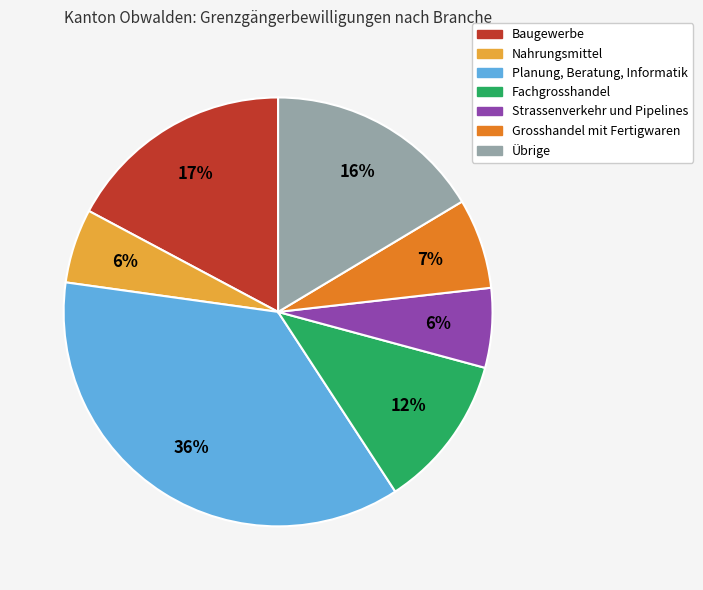

Is there a majority slice in this chart?

No